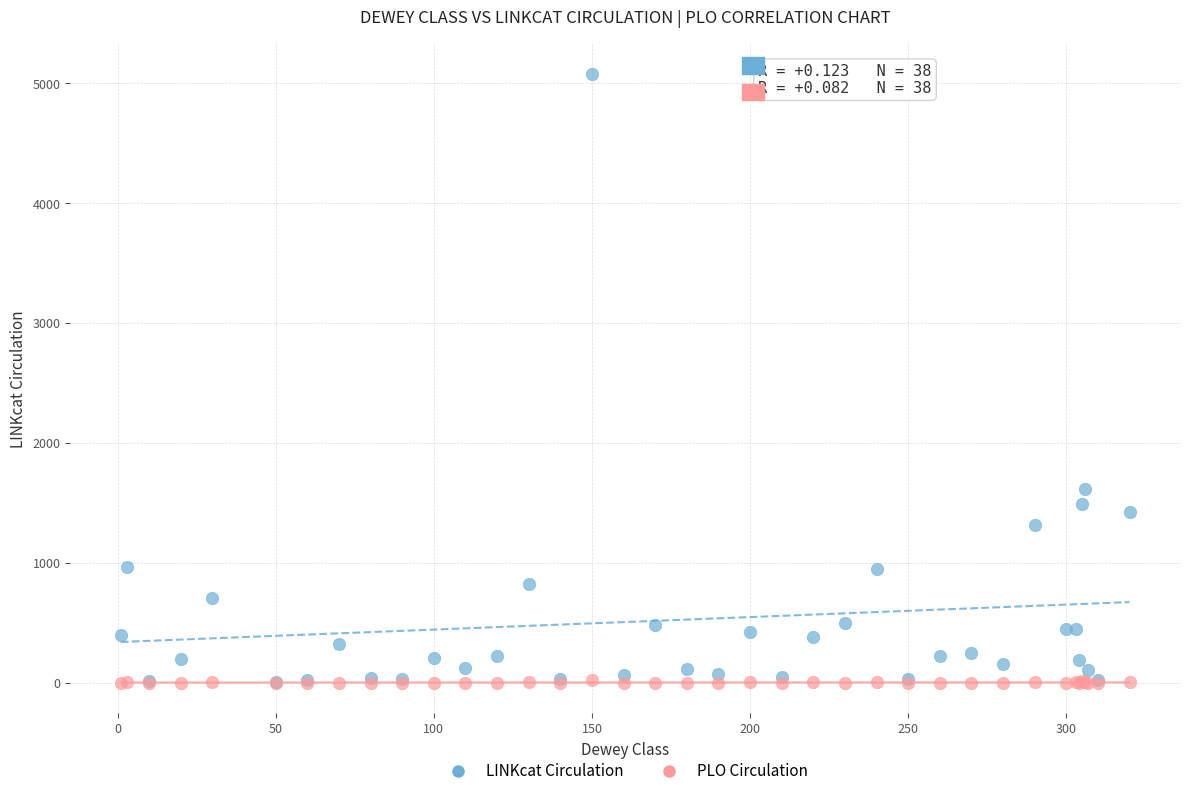

In the LINKcat Circulation series, what Y value is closest to 2543?

1613